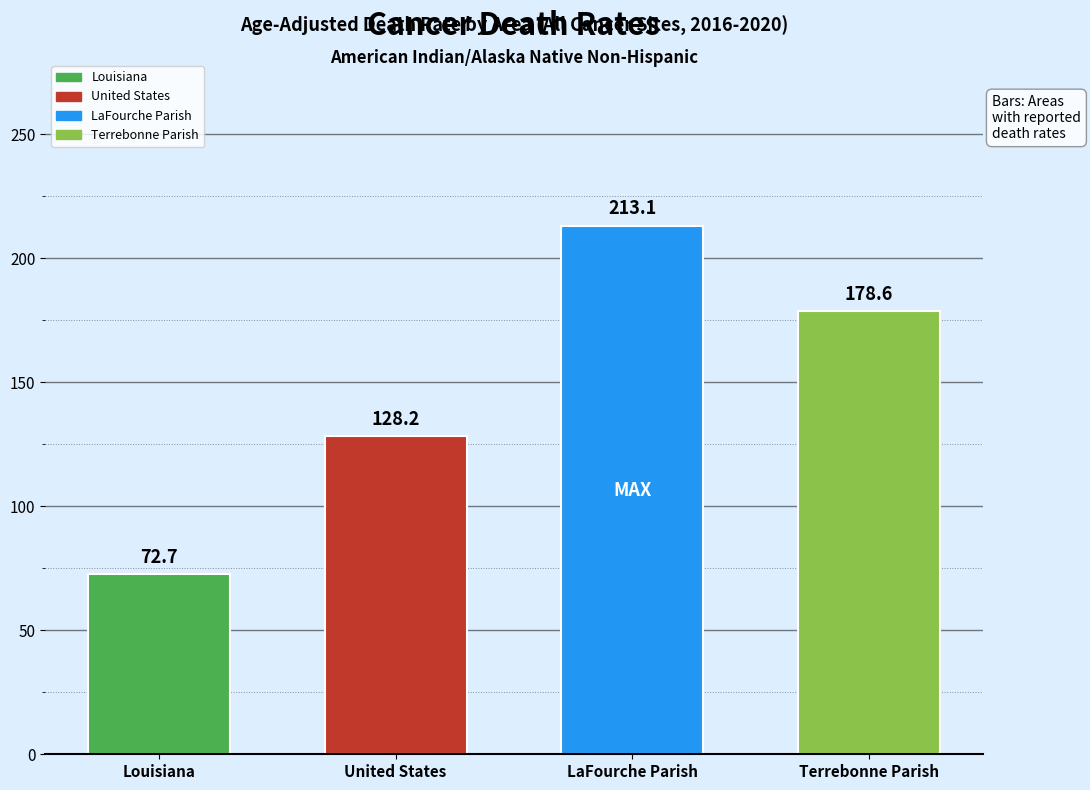

Reading left to right, list all the values displayed in this chart.

72.7	128.2	213.1	178.6